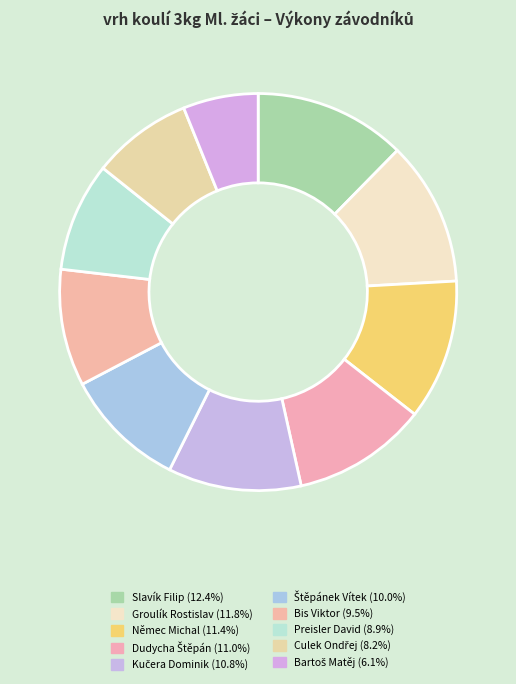

What percentage is the Štěpánek Vítek slice, to the nearest percent?

10%